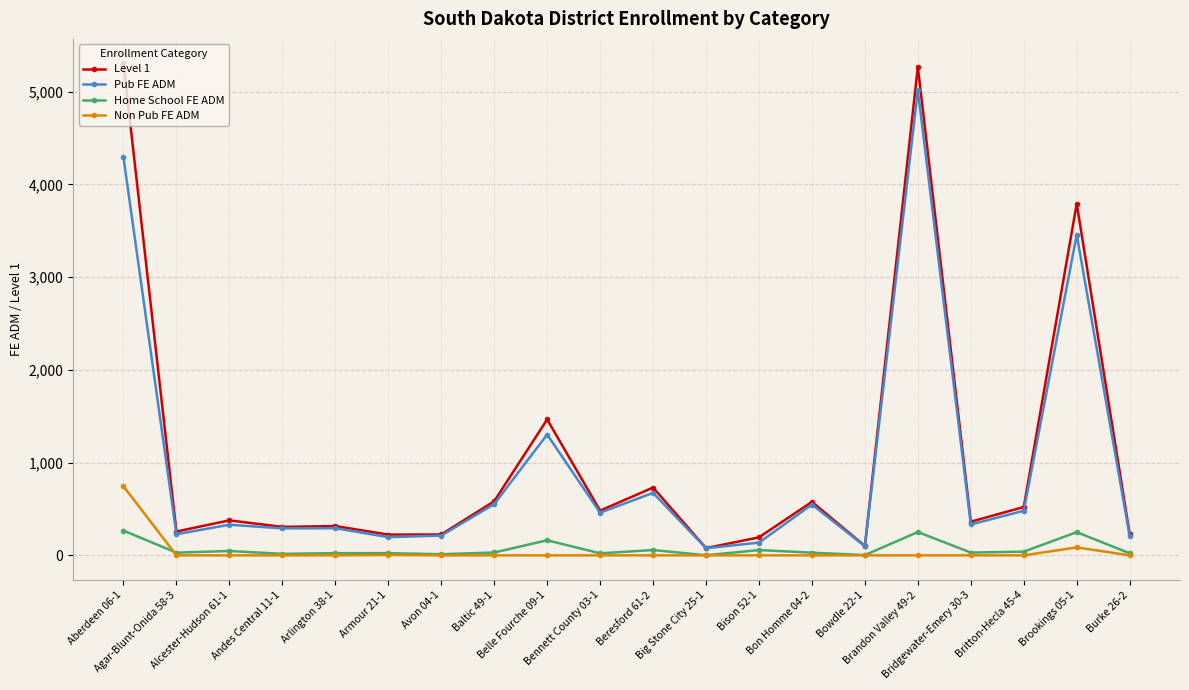

What is the difference between the Pub FE ADM values at Beresford 61-2 and Aberdeen 06-1?

3618.8